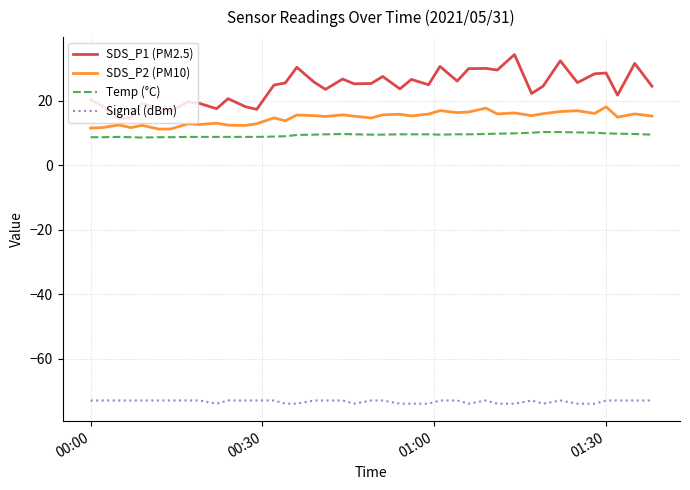

True or false: Signal (dBm) and SDS_P1 (PM2.5) cross at least once.

False